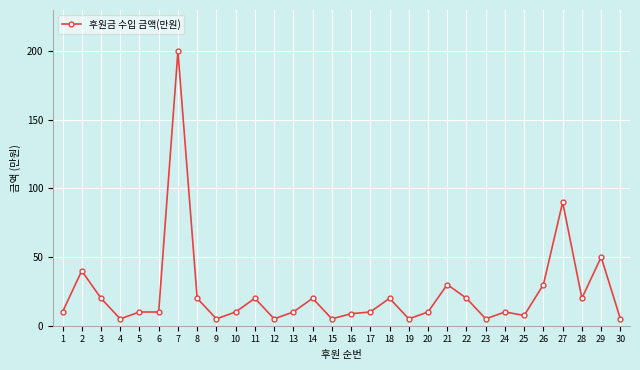

How many series are shown in this chart?

1